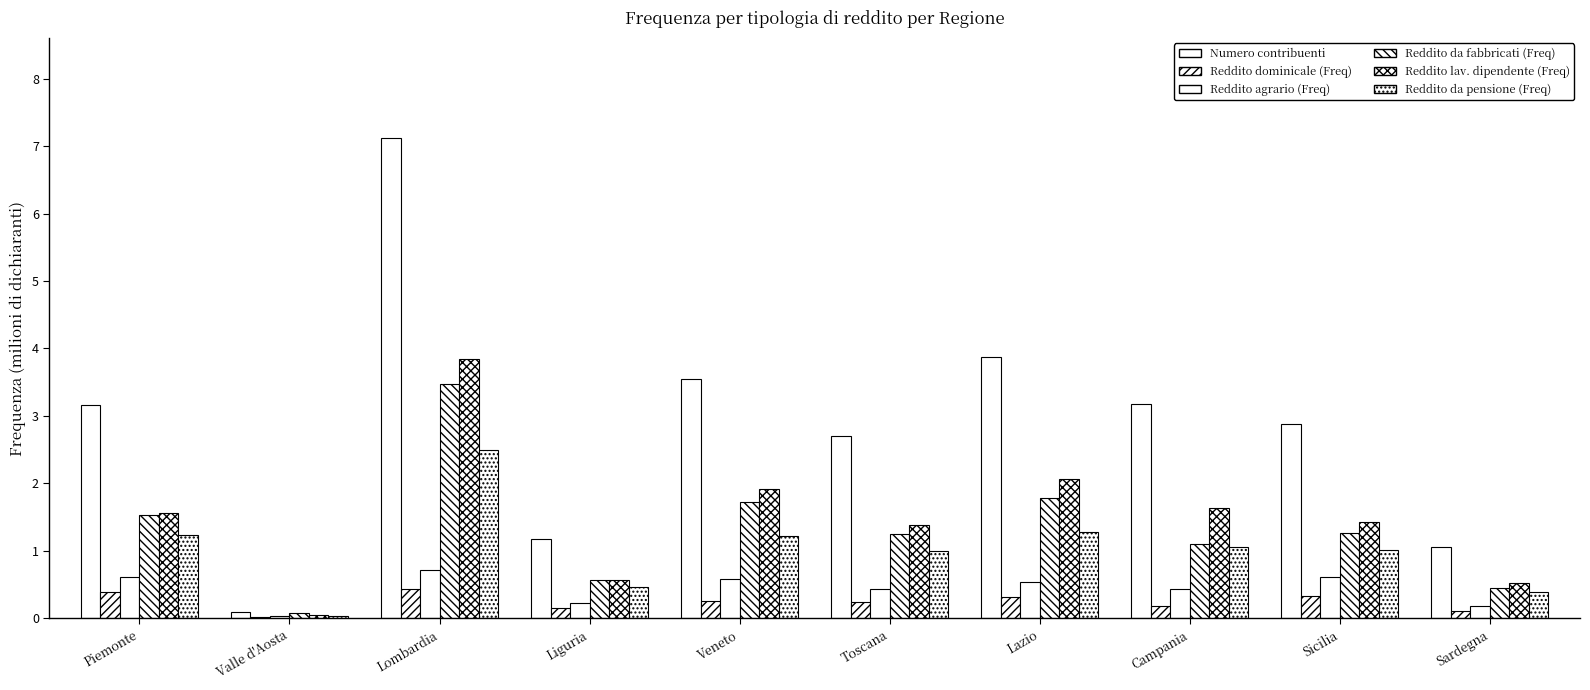

Which has a higher value, Piemonte or Valle d'Aosta?

Piemonte